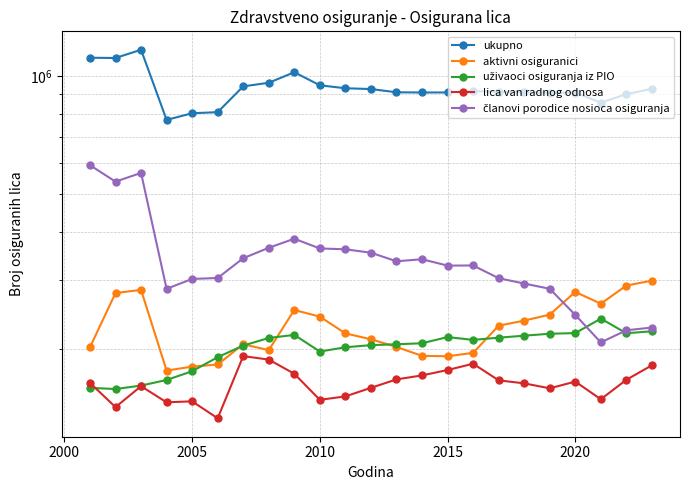

What is the greatest value displayed?

1171064